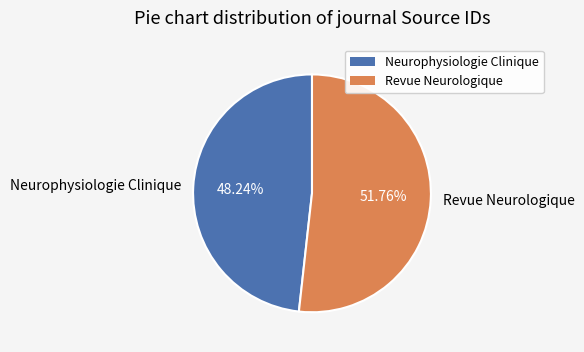

Which has a higher value, Revue Neurologique or Neurophysiologie Clinique?

Revue Neurologique